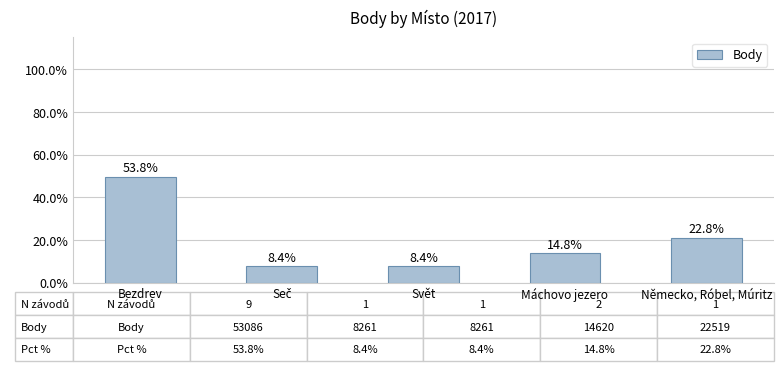

Are the bars grouped side by side (vs. stacked)?

No